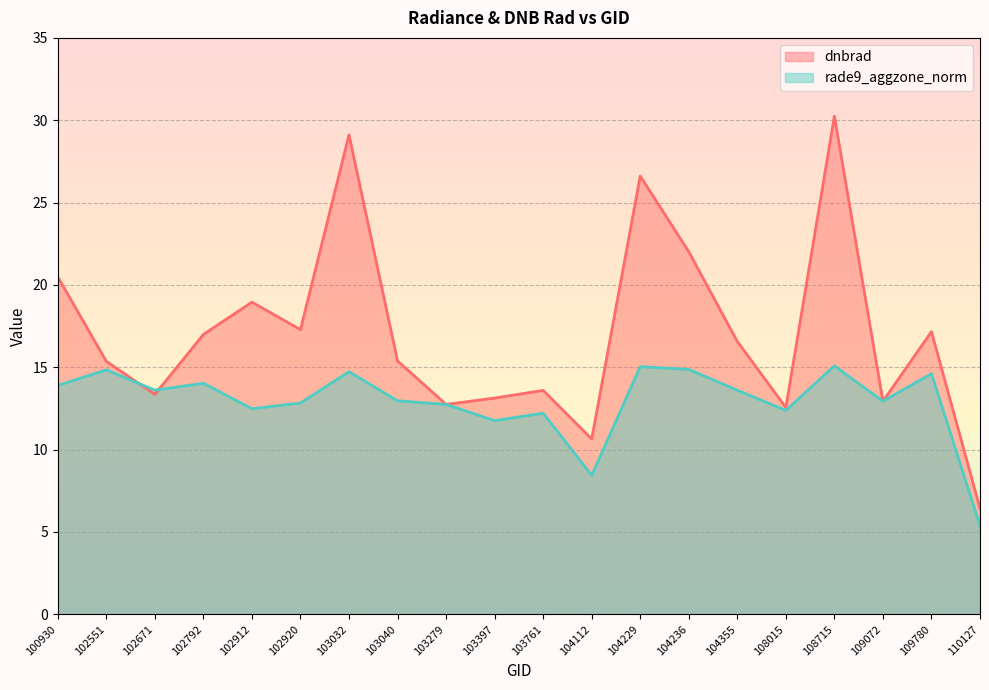

At which category is the sum across all series the highest?

108715